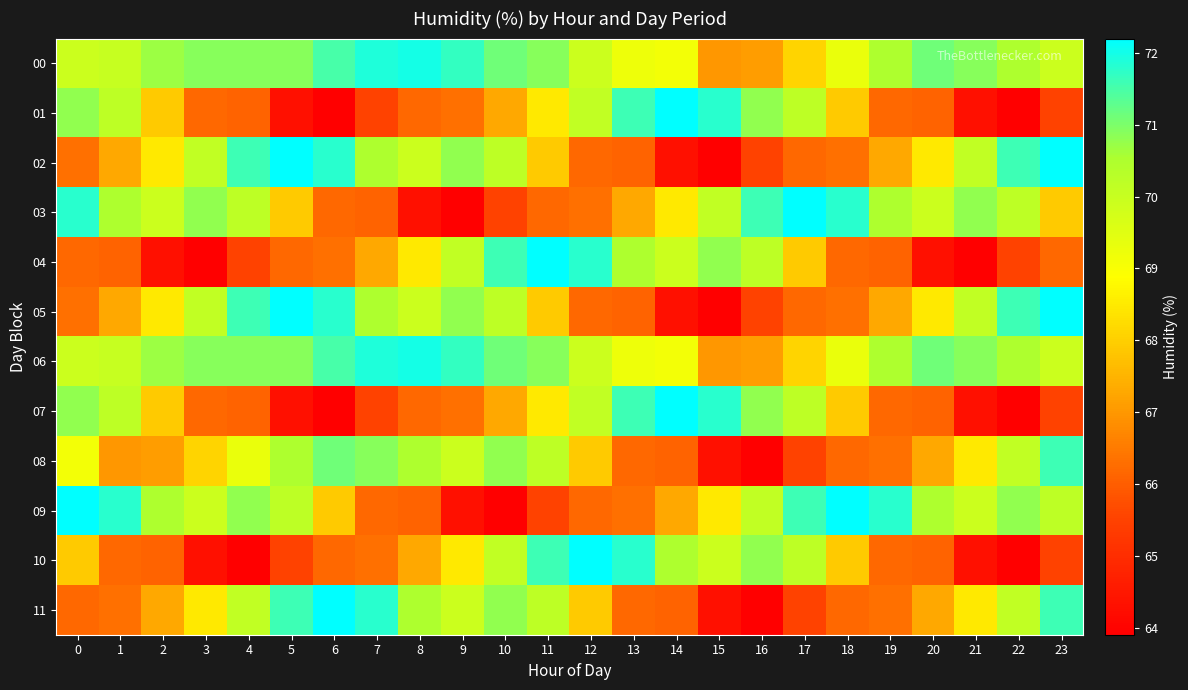

At 16, list the series in order from largest to smallest.

03, 01, 07, 10, 04, 09, 00, 06, 02, 05, 08, 11